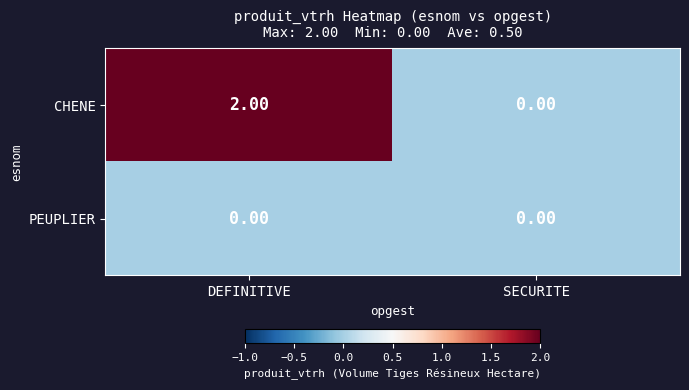

Rank the series by their average value, from highest to lowest.

CHENE, PEUPLIER